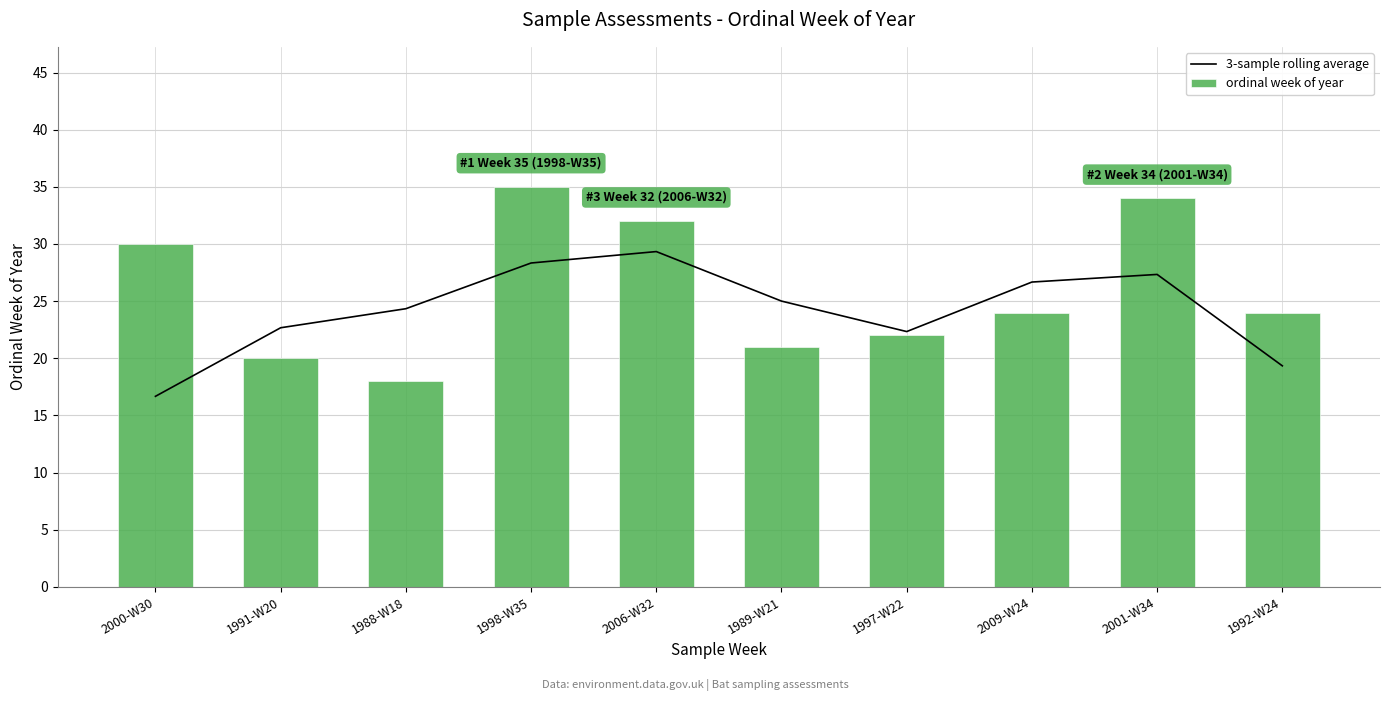

Which has a higher value, 1997-W22 or 1991-W20?

1991-W20